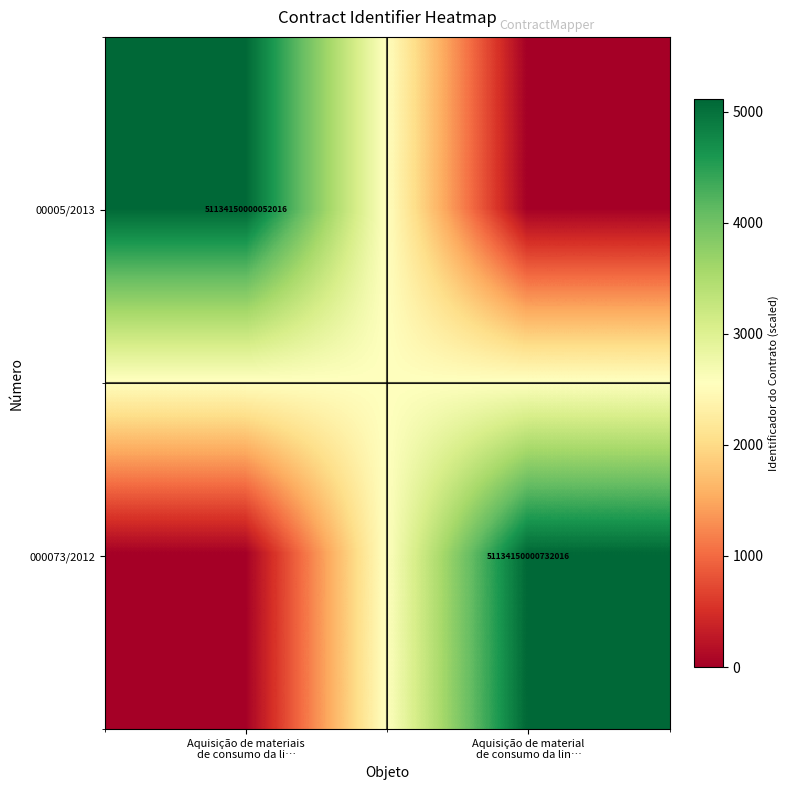

Which series has the largest range (max minus min)?

000073/2012